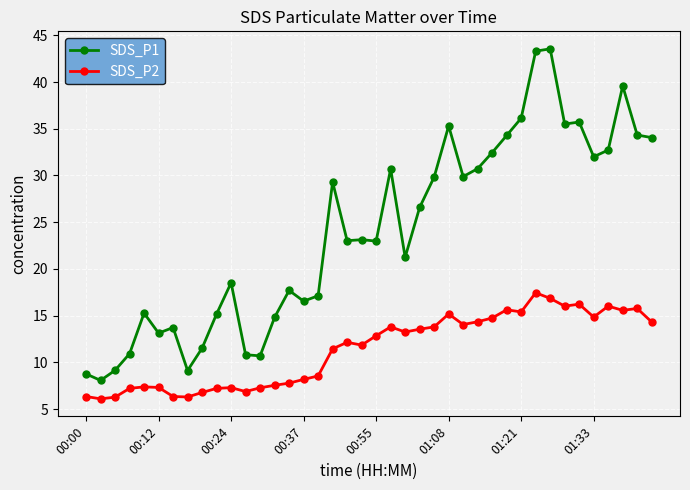

True or false: SDS_P1 and SDS_P2 cross at least once.

False